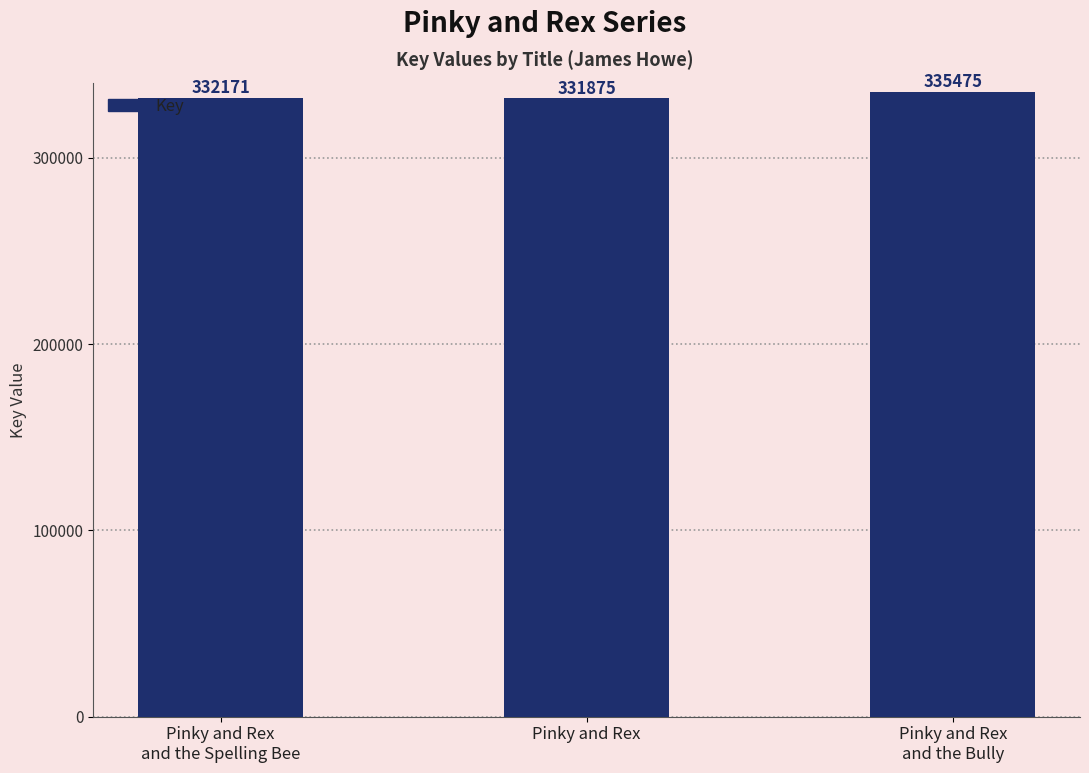

What position from the left is Pinky and Rex
and the Spelling Bee?

1